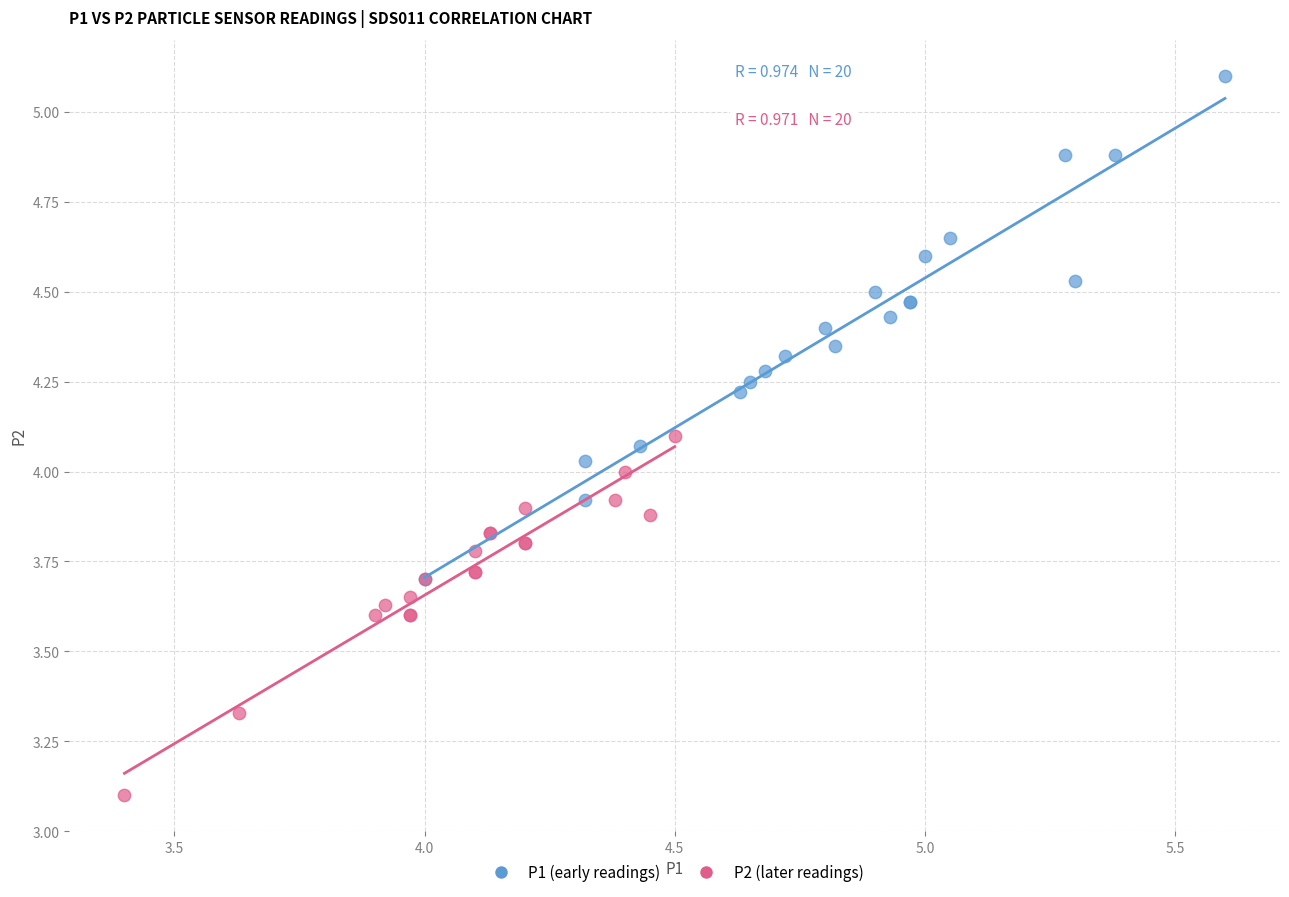

Which series has the largest Y range (max minus min)?

P1 (early readings)